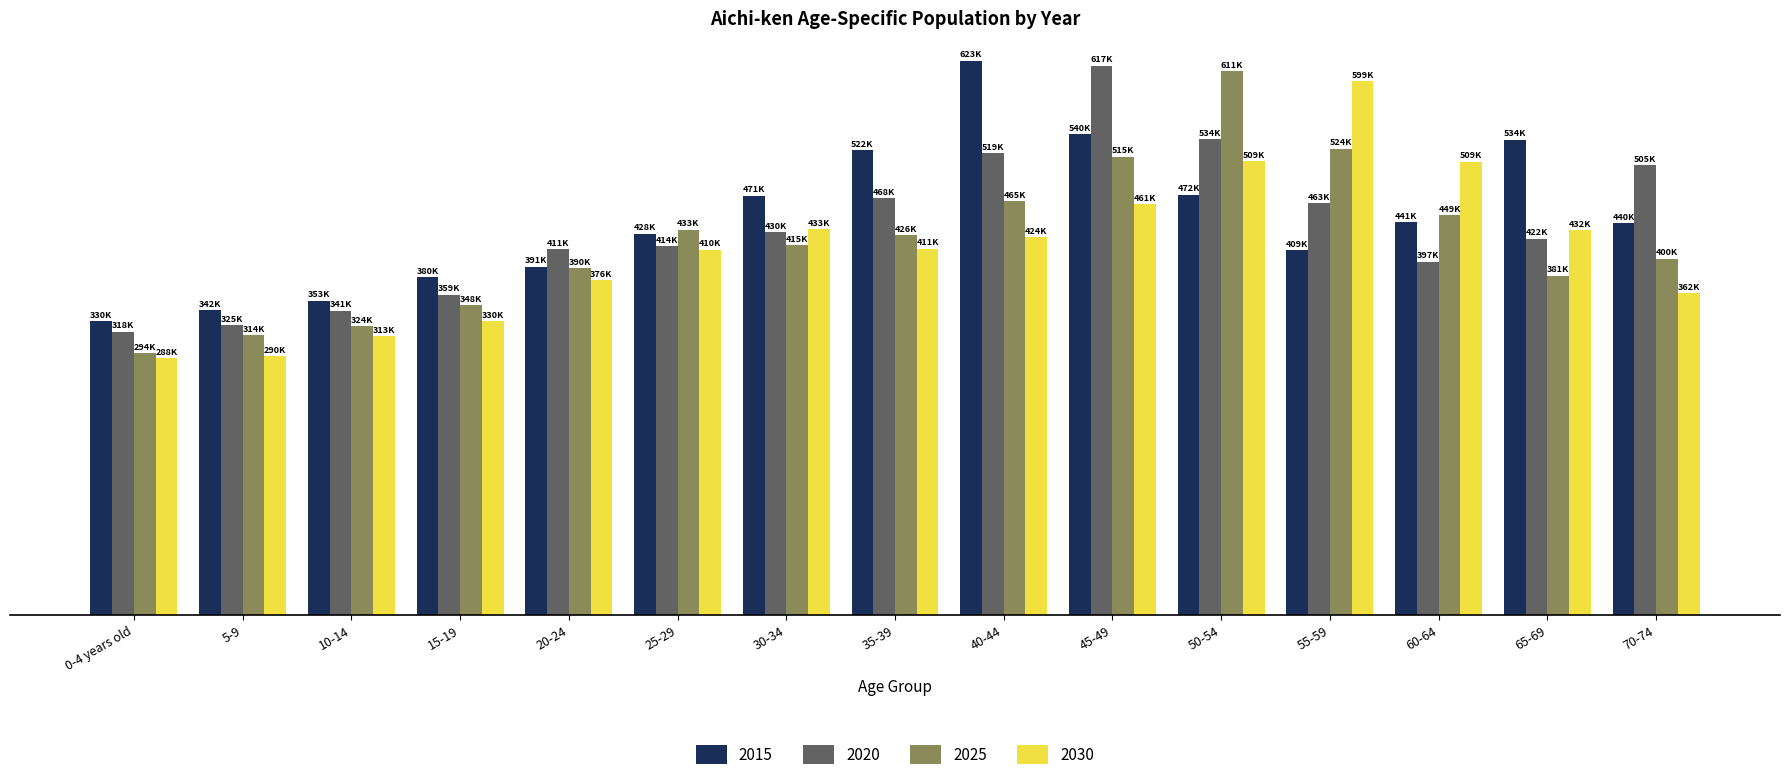

Is it true that 2015 equals 682526 at 15-19?

False